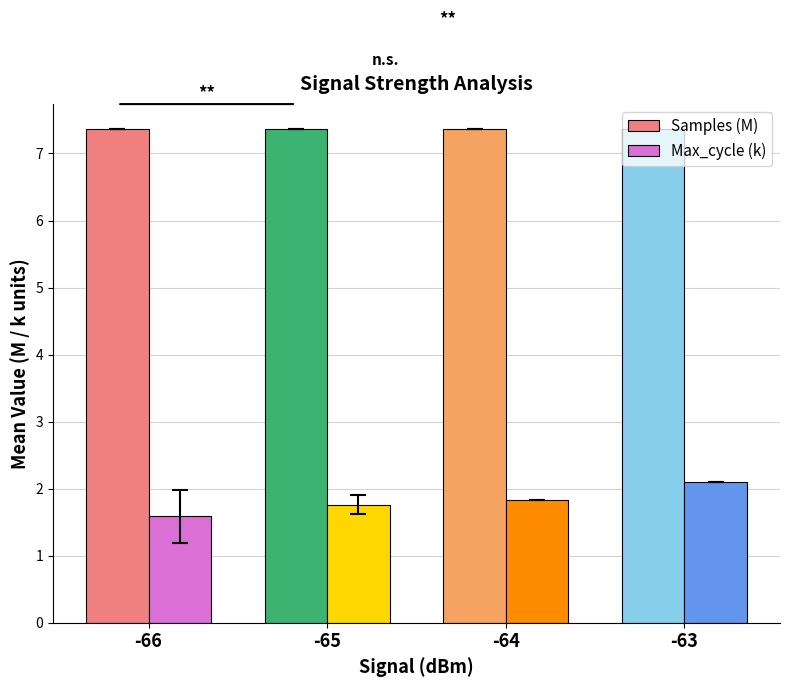

What is the maximum value for Max_cycle (k)?

2.1